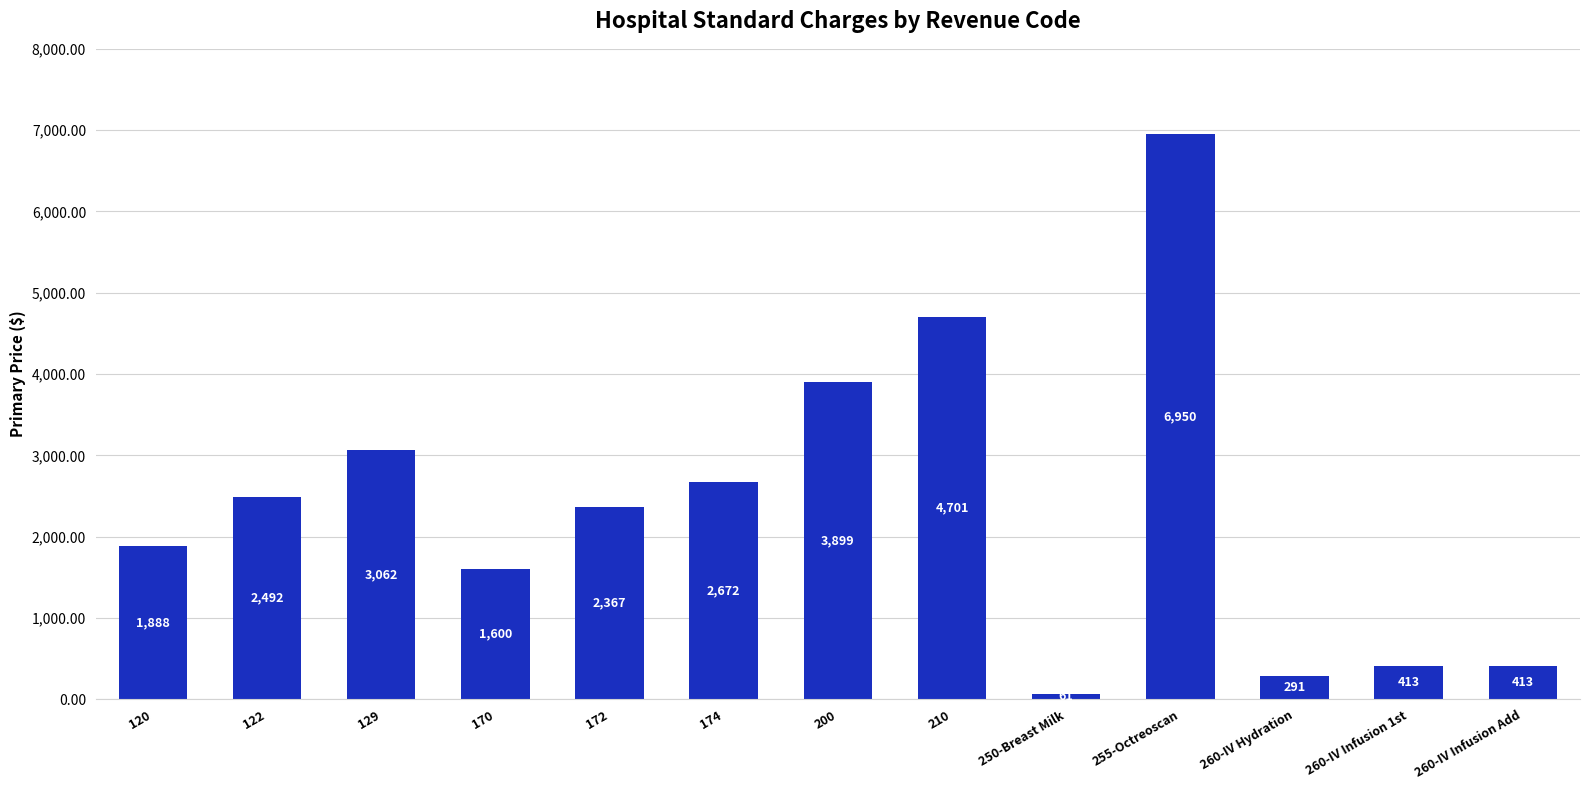

What is the ratio of the value at 210 to the value at 255-Octreoscan?

0.7